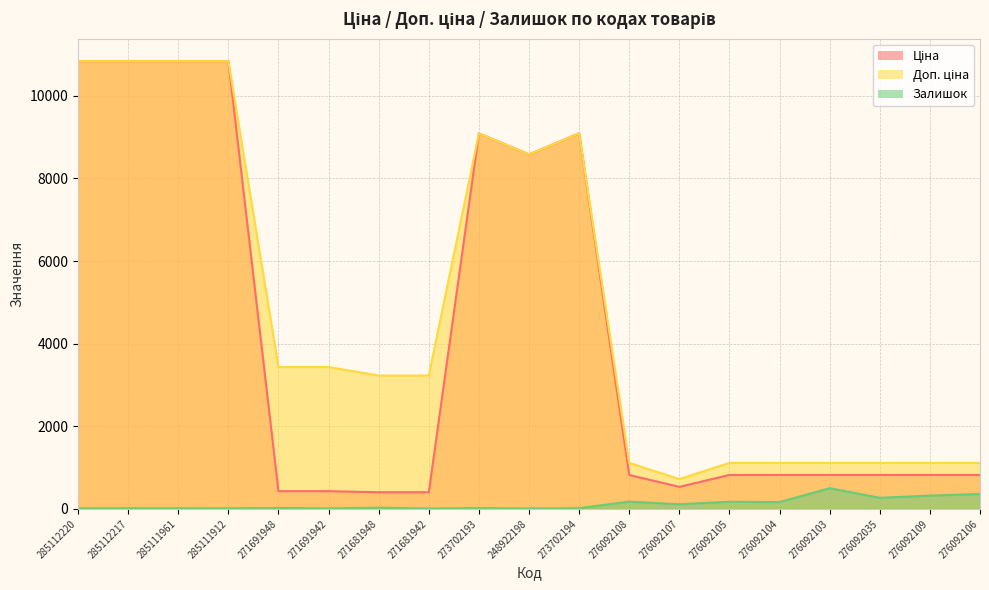

What is the average value of the Доп. ціна series?

4840.7